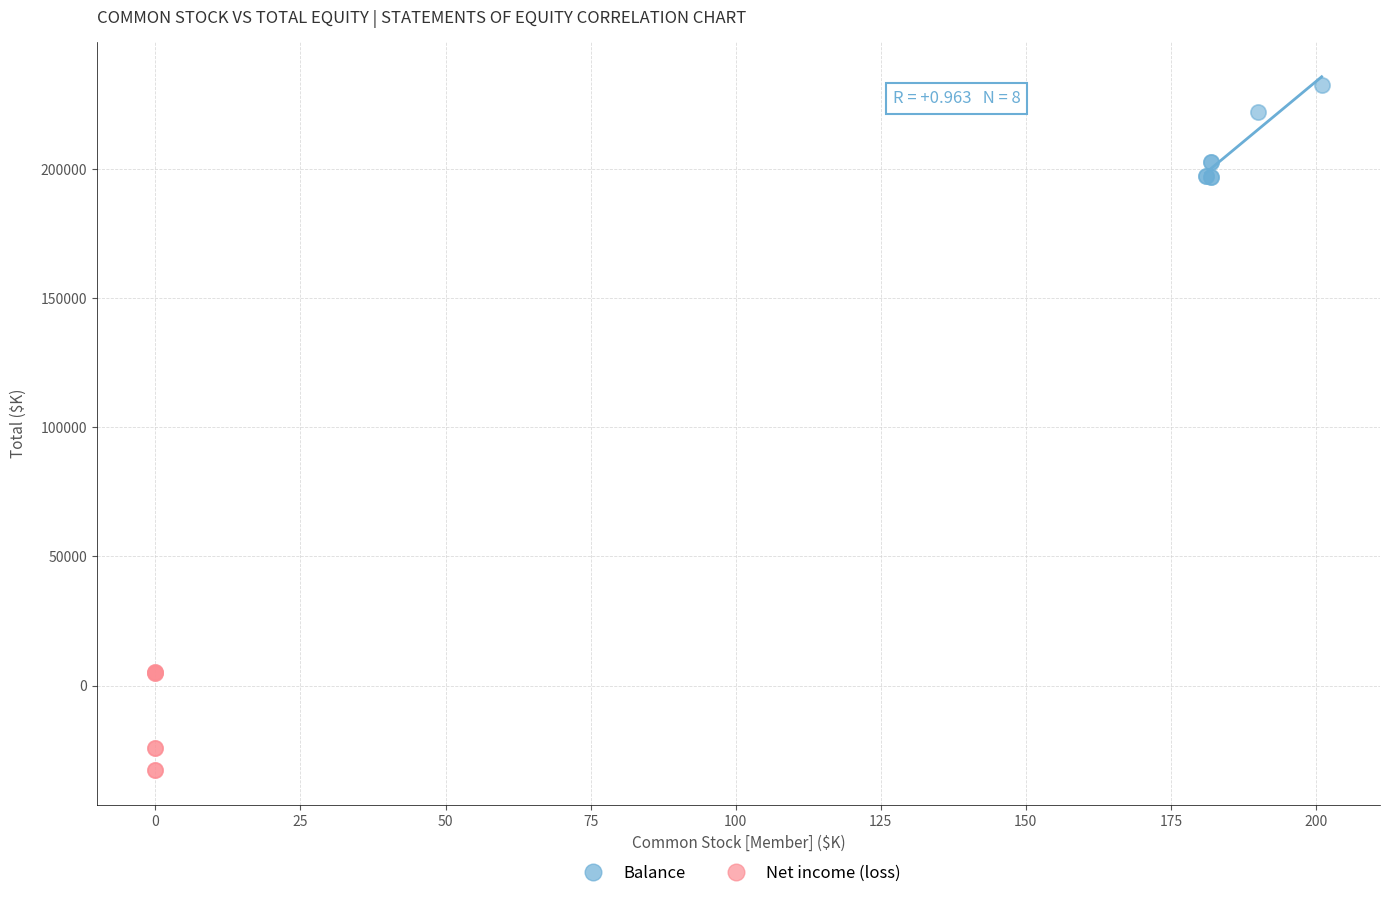

Which series reaches the minimum Y coordinate?

Net income (loss)